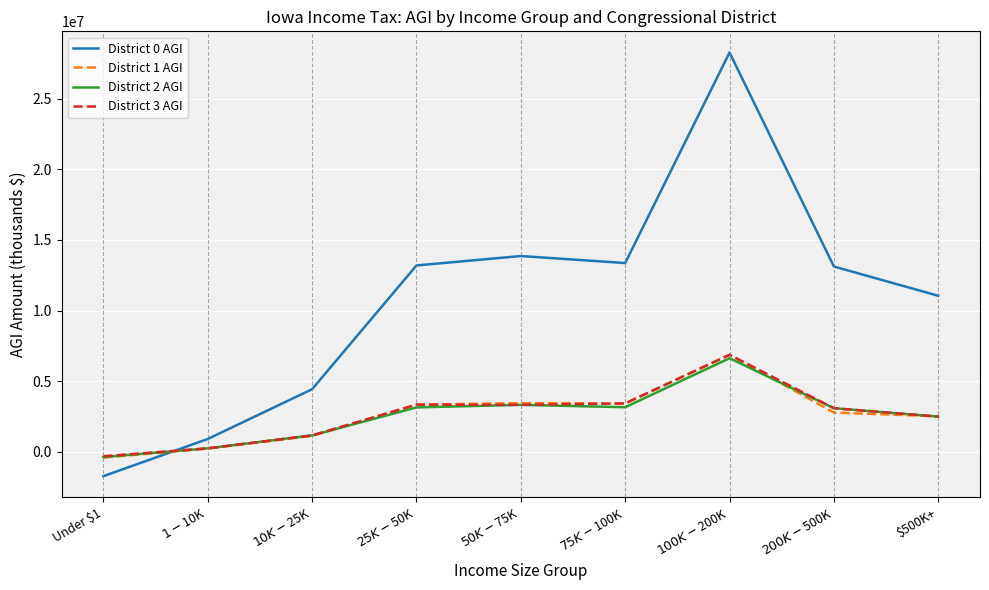

What is the sum of the District 2 AGI values at $50K-$75K and $25K-$50K?

6444019